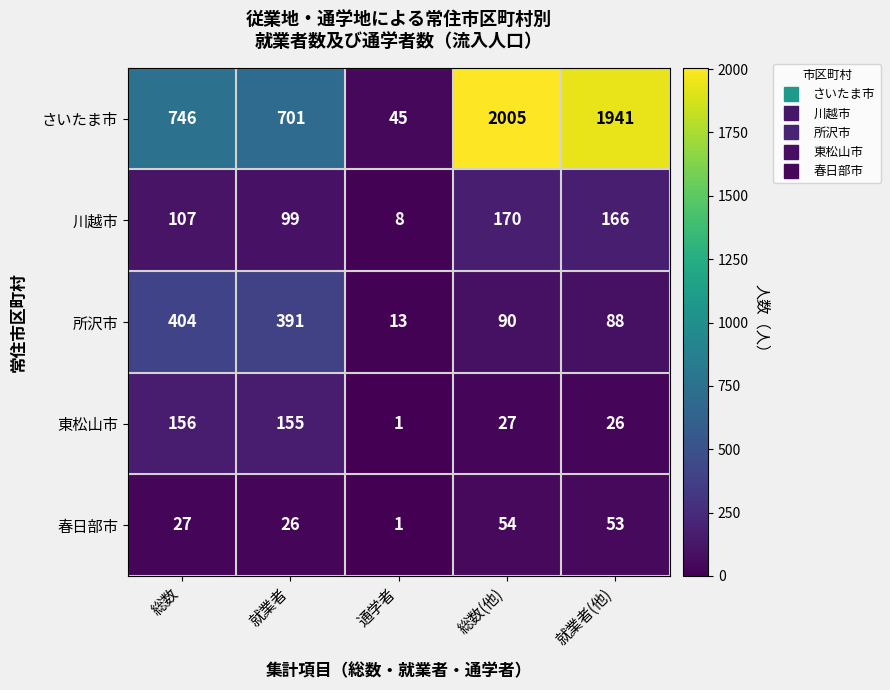

At which label does 川越市 reach its minimum?

通学者